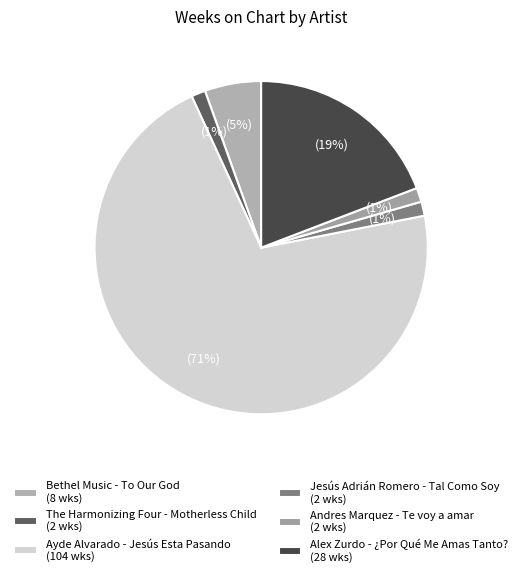

What percentage is the Bethel Music - To Our God slice, to the nearest percent?

5%